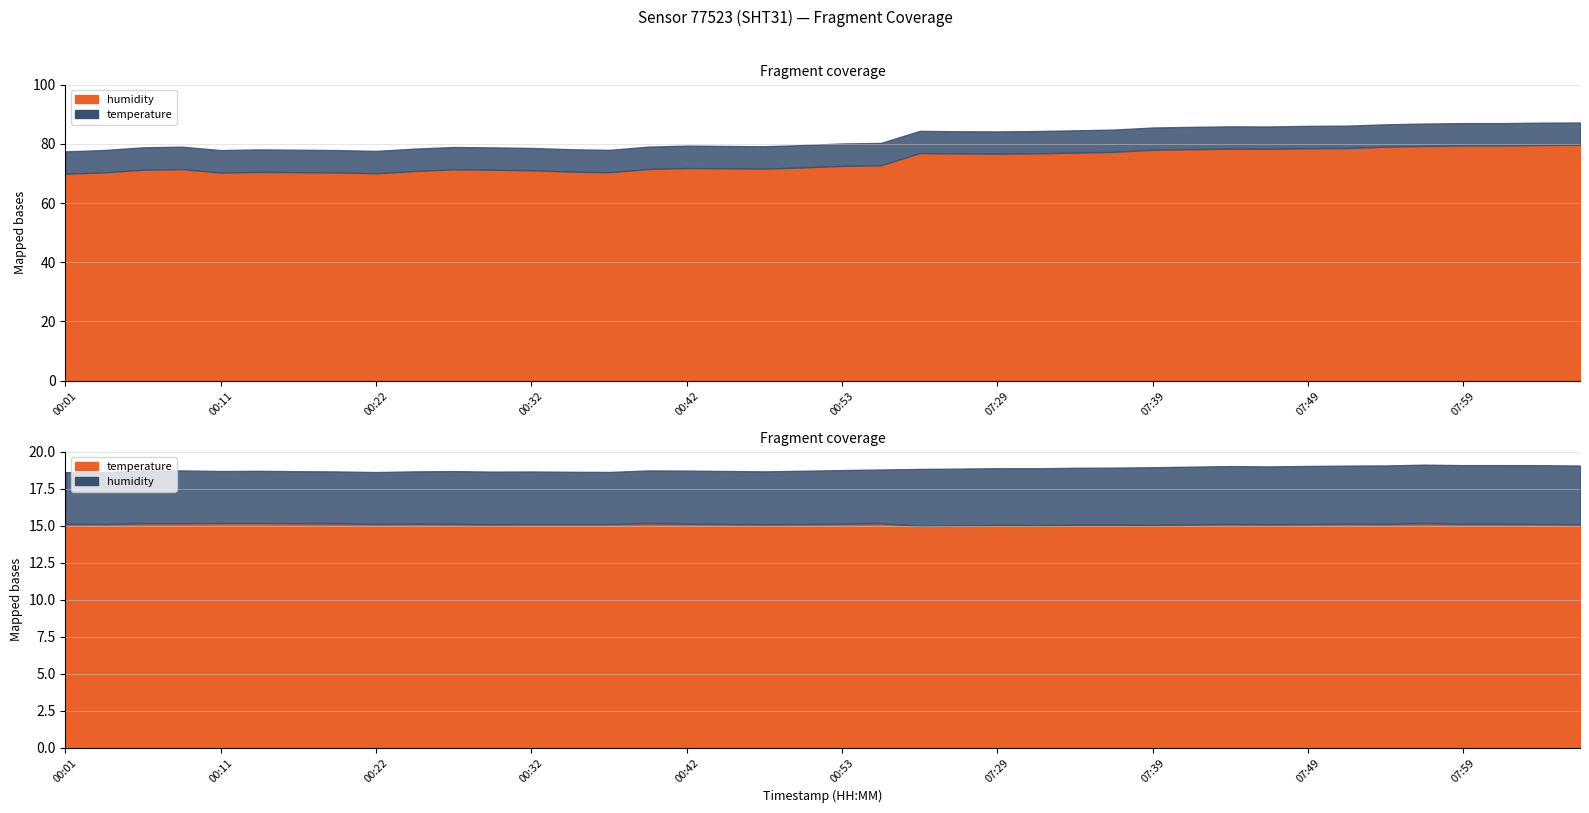

Which series has the largest total across all categories?

humidity